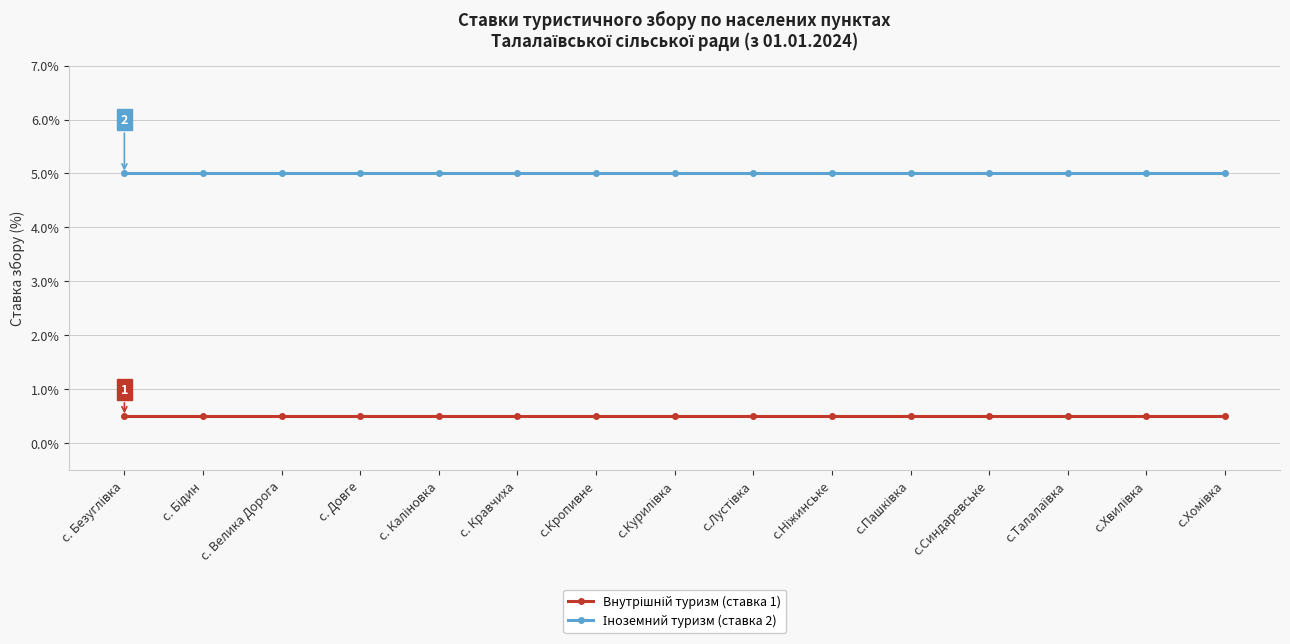

What is the minimum value shown in the chart?

0.5